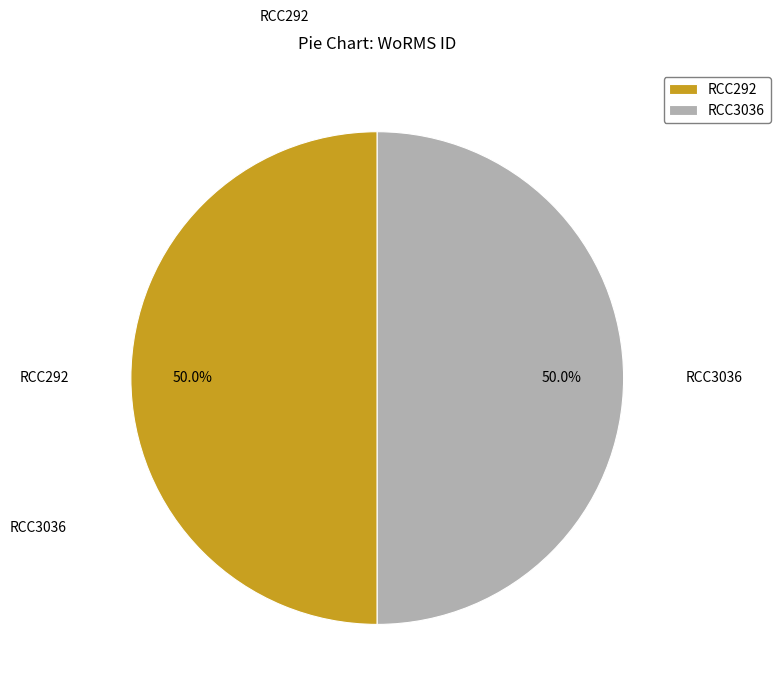

Count the number of slices in the pie.

2